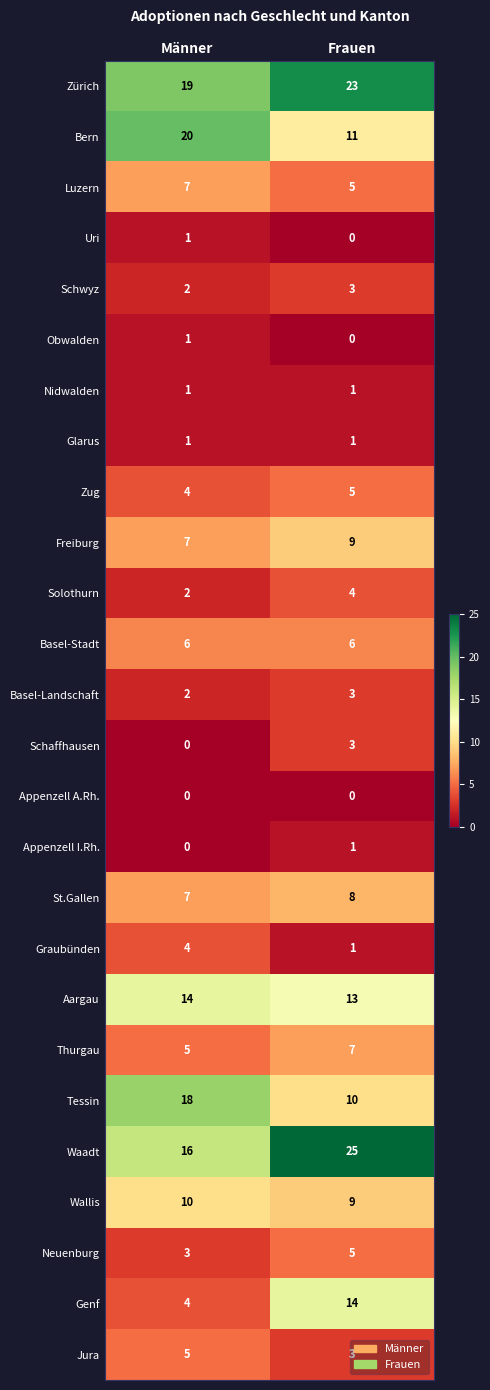

At which label does Freiburg reach its minimum?

Männer